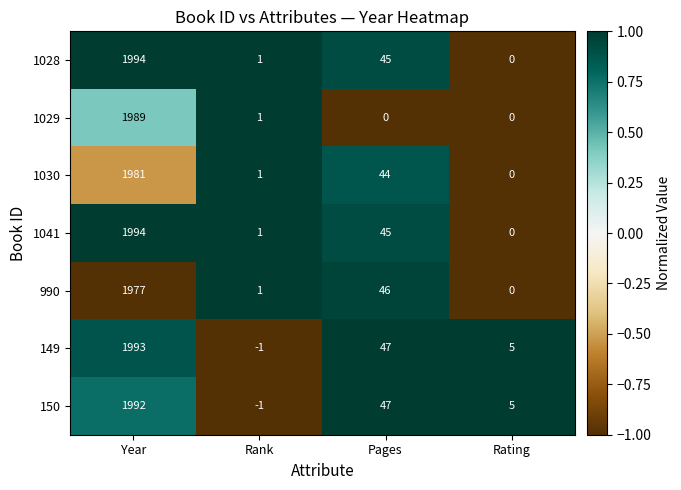

Where does the 149 series first go above 47?

Year